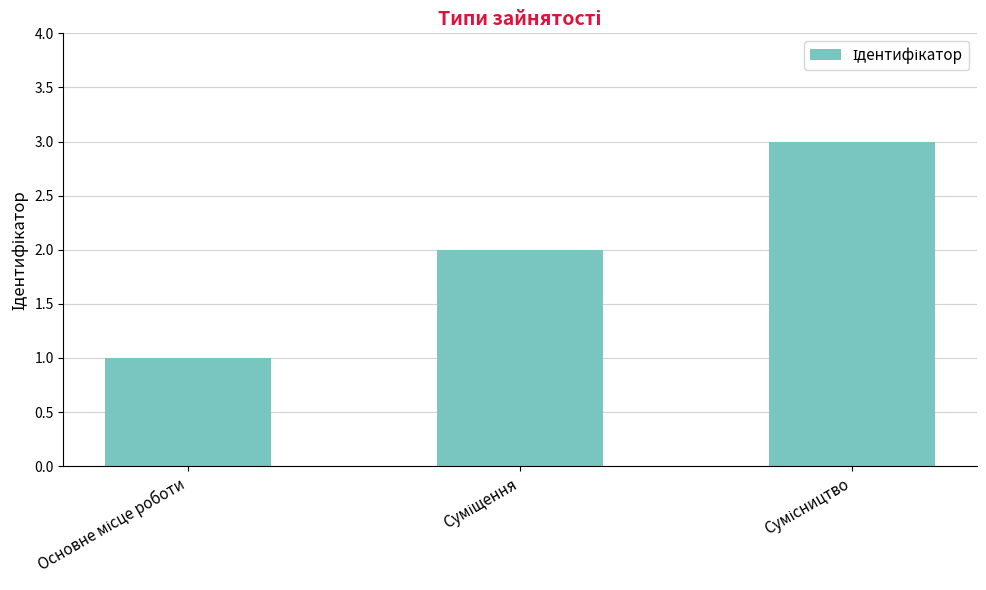

What is the greatest value displayed?

3